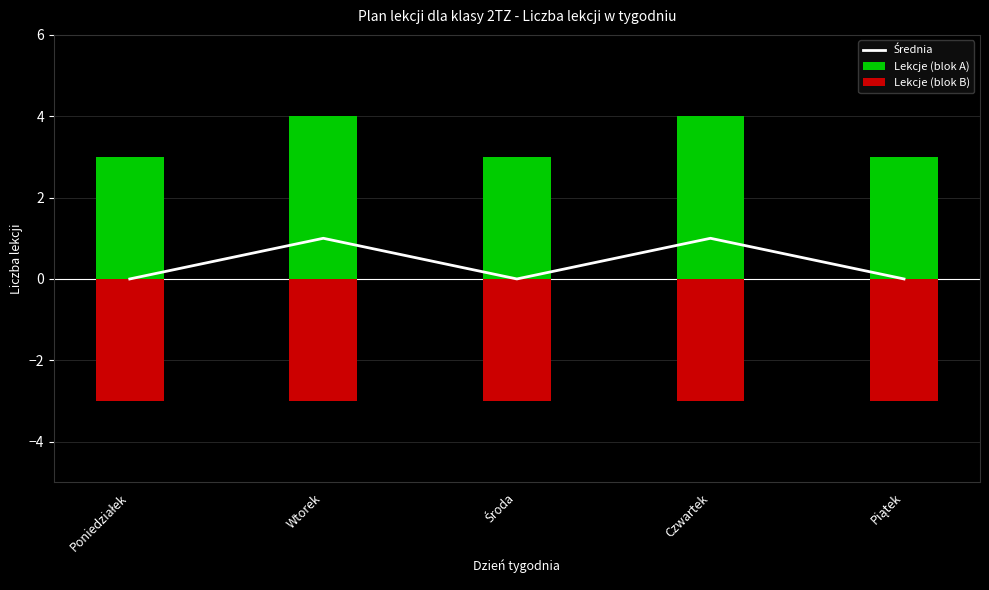

List the labels in order of Lekcje (blok B) value, largest first.

Poniedziałek, Wtorek, Środa, Czwartek, Piątek